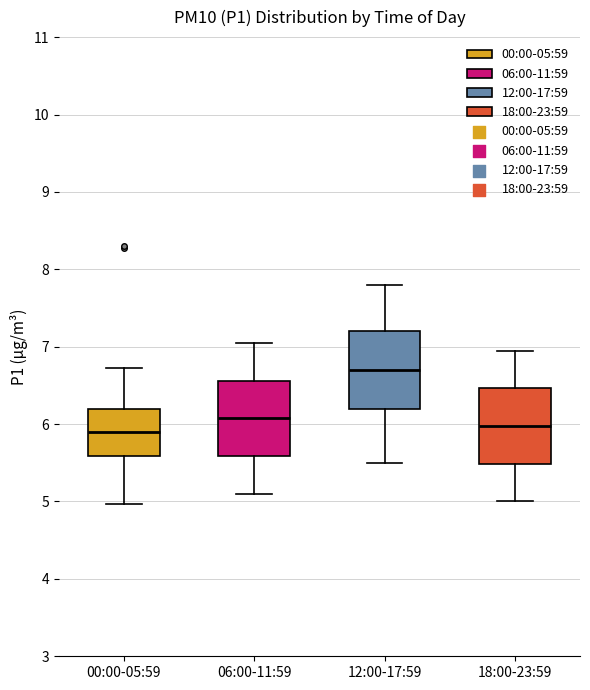

Reading left to right, transcribe this box plot: for each box, give where its median line is, the range the box spans, and where its two whiskers end, as read against the y-axis. The values are not printed on the chart, so give them approximately, as read against the axis.

00:00-05:59: median 5.9, box 5.6 to 6.2, whiskers 5.0 to 6.7
06:00-11:59: median 6.1, box 5.6 to 6.6, whiskers 5.1 to 7.1
12:00-17:59: median 6.7, box 6.2 to 7.2, whiskers 5.5 to 7.8
18:00-23:59: median 6.0, box 5.5 to 6.5, whiskers 5.0 to 7.0